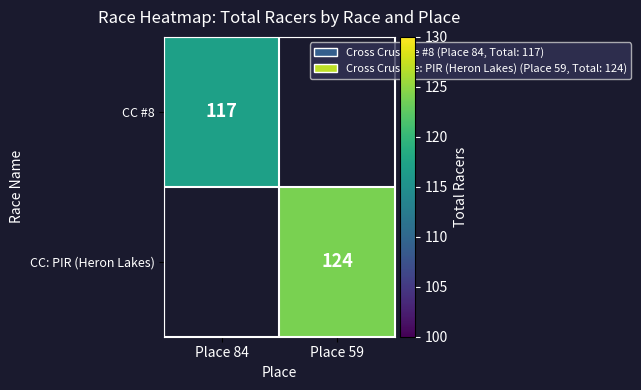

How many categories are shown in the chart?

2